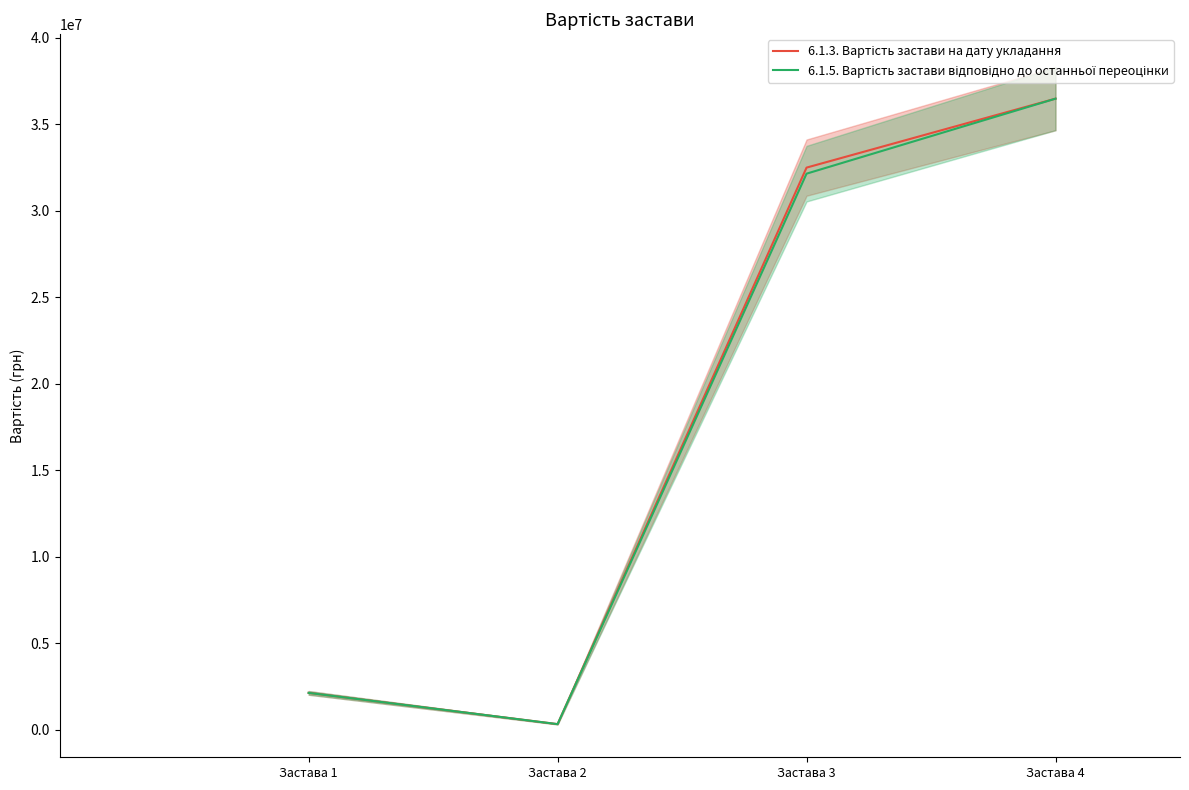

What is the total value across all series at Застава 4?

72949600